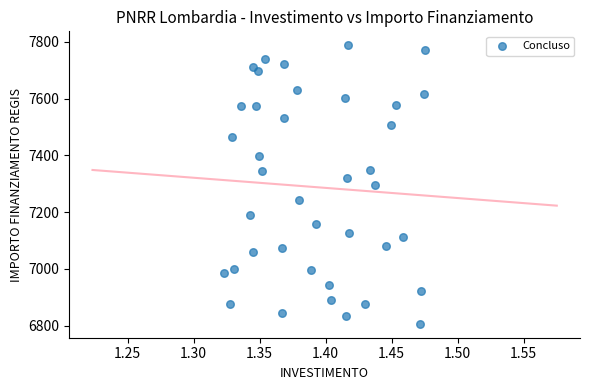

What is the range of Y values (max minus min)?

981.4